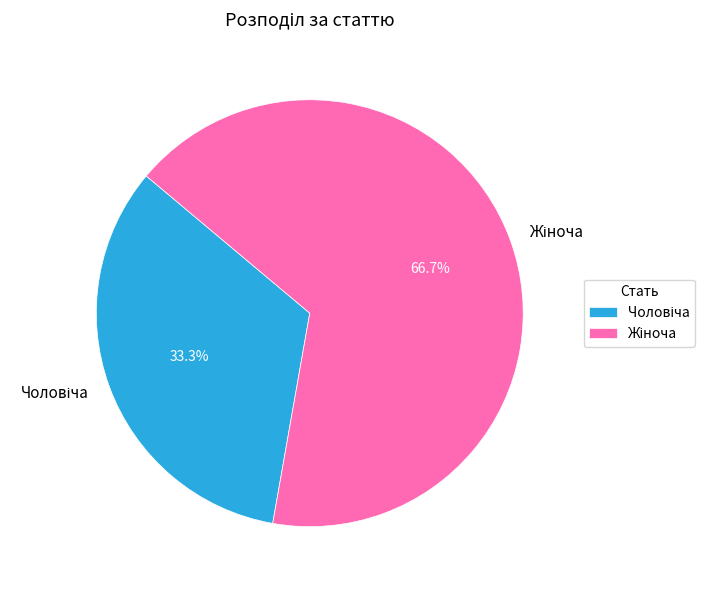

The Жіноча slice represents 67% of the pie. True or false?

True